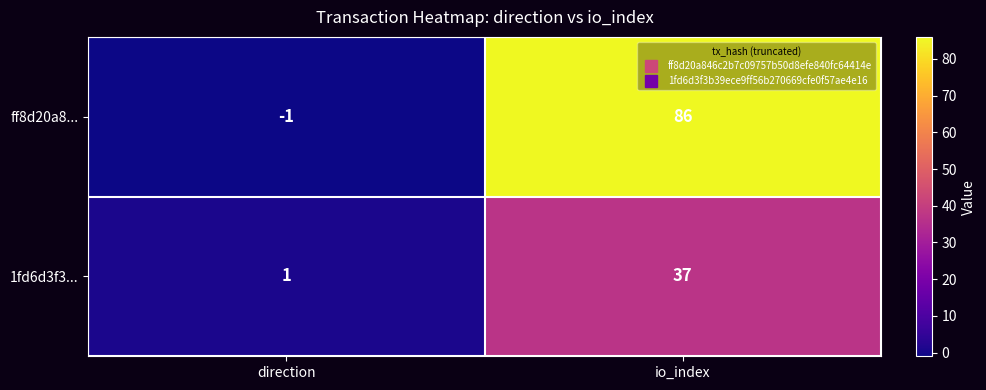

How many positive values does the ff8d20a8... series have?

1